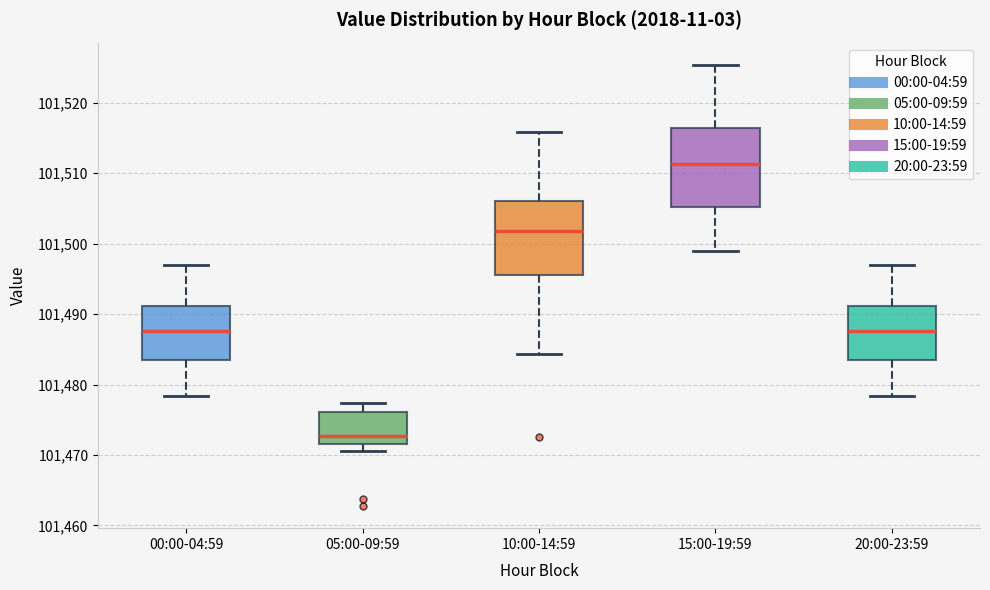

Which box's median line is the highest?

15:00-19:59